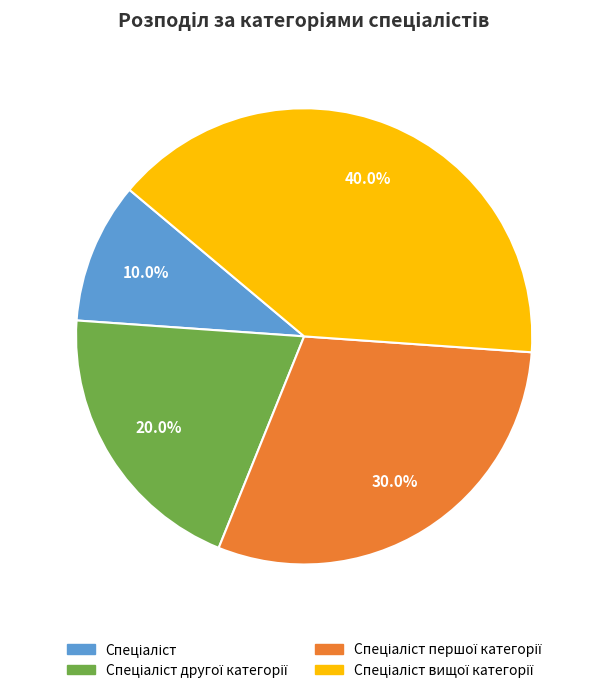

To the nearest percent, what is the difference between the largest and smallest slice percentages?

30%